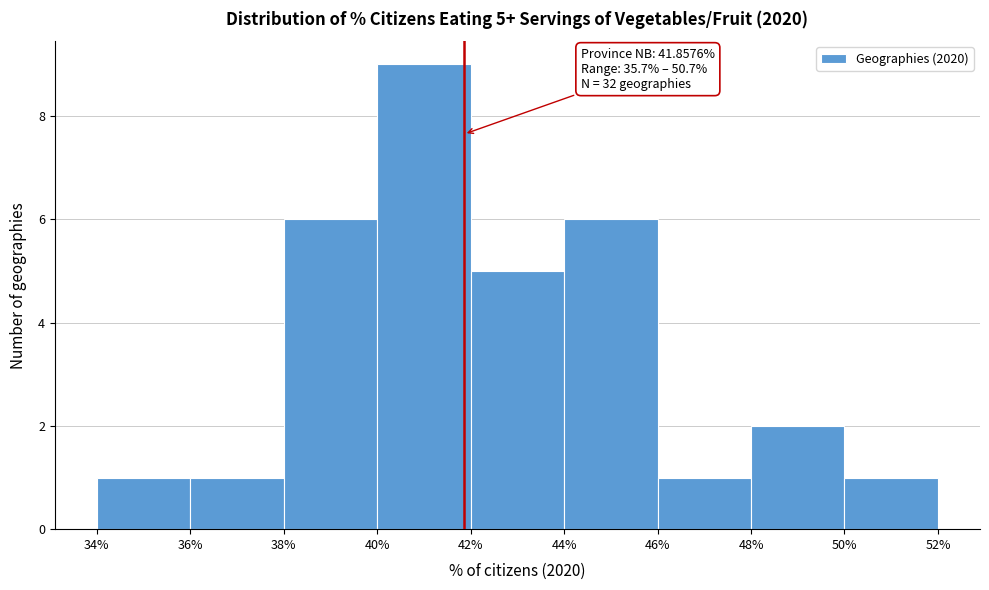

Which range on the x-axis has the tallest bar?

40% to 42%